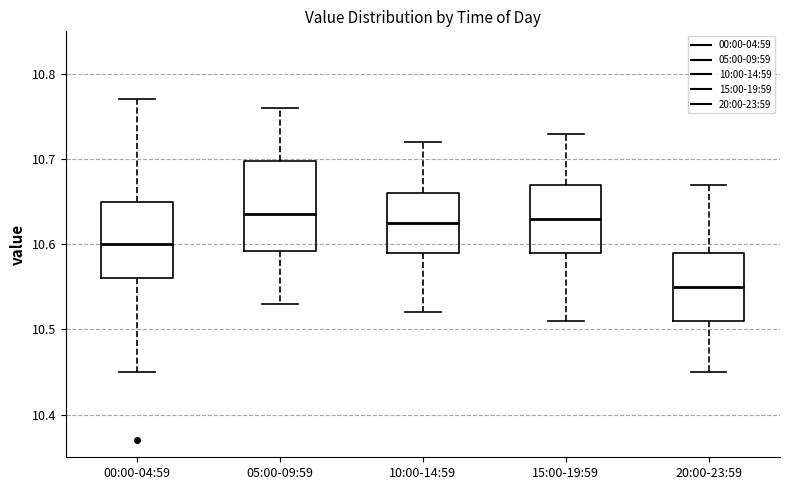

Reading left to right, transcribe this box plot: for each box, give where its median line is, the range the box spans, and where its two whiskers end, as read against the y-axis. The values are not printed on the chart, so give them approximately, as read against the axis.

00:00-04:59: median 10.60, box 10.56 to 10.65, whiskers 10.45 to 10.77
05:00-09:59: median 10.64, box 10.59 to 10.70, whiskers 10.53 to 10.76
10:00-14:59: median 10.63, box 10.59 to 10.66, whiskers 10.52 to 10.72
15:00-19:59: median 10.63, box 10.59 to 10.67, whiskers 10.51 to 10.73
20:00-23:59: median 10.55, box 10.51 to 10.59, whiskers 10.45 to 10.67